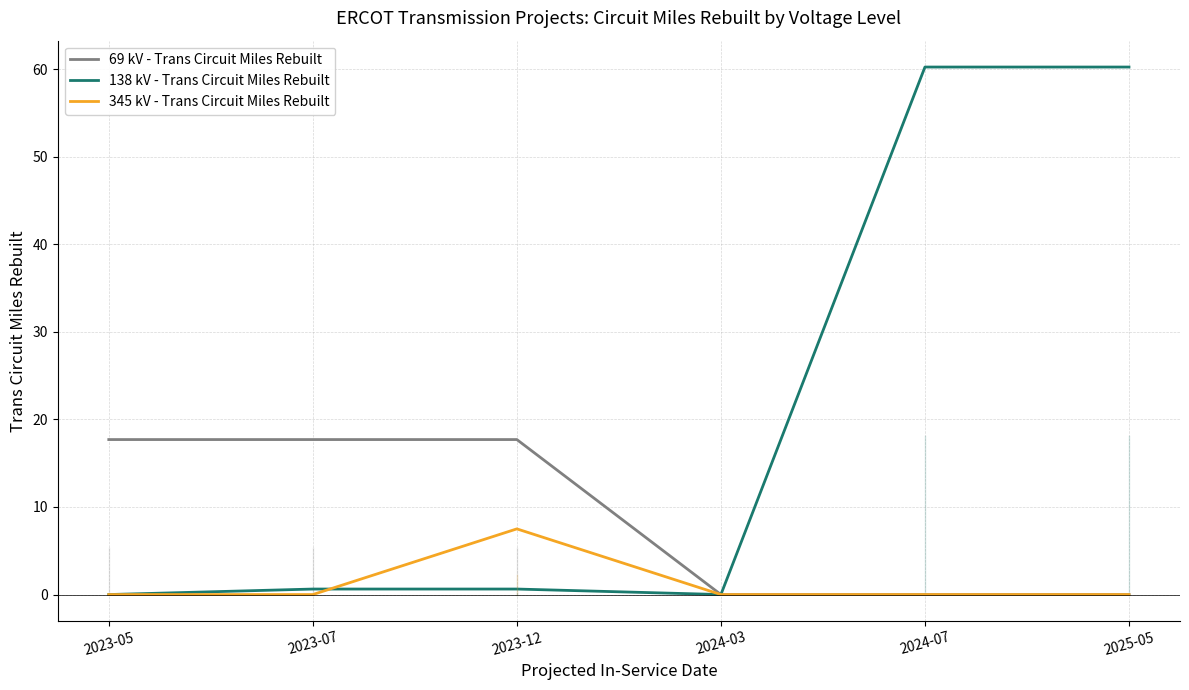

Between 2023-05 and 2025-05, which series saw the biggest shift?

138 kV - Trans Circuit Miles Rebuilt